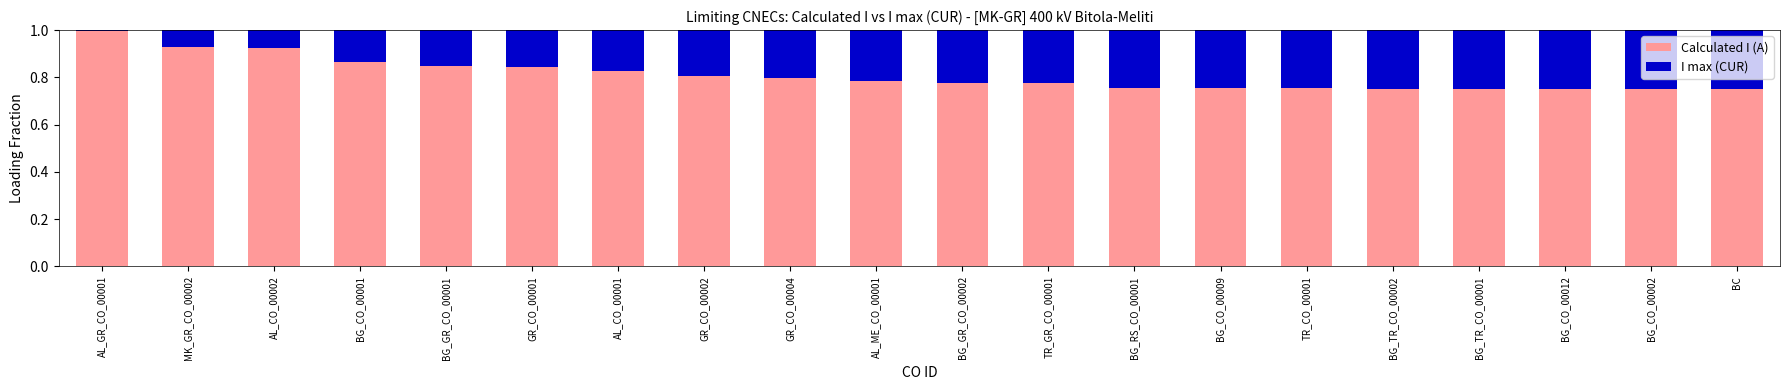

What is the sum of all Calculated I (A) values?

16.2